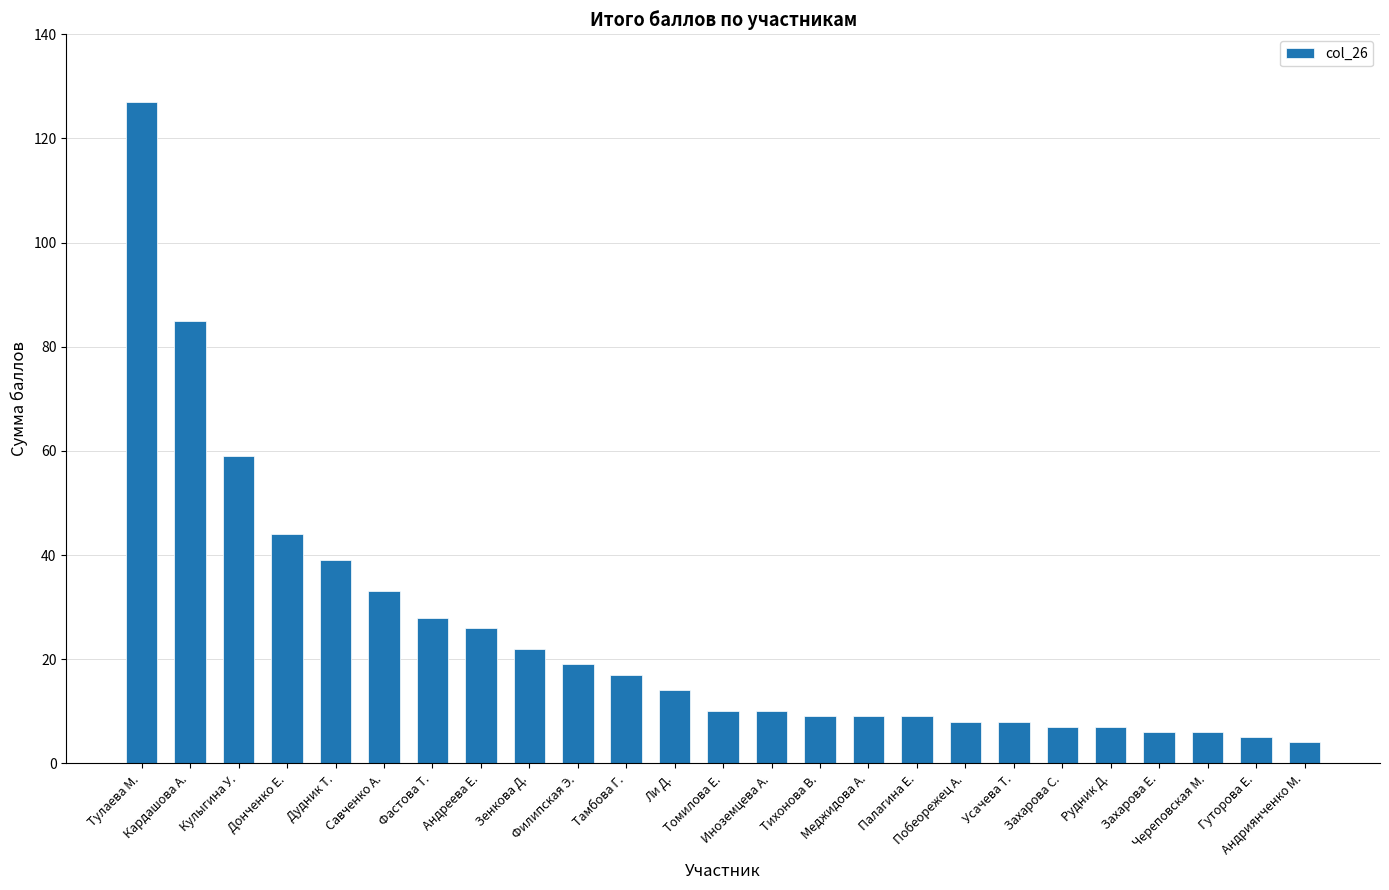

What is the difference between the values at Захарова Е. and Кулыгина У.?

53